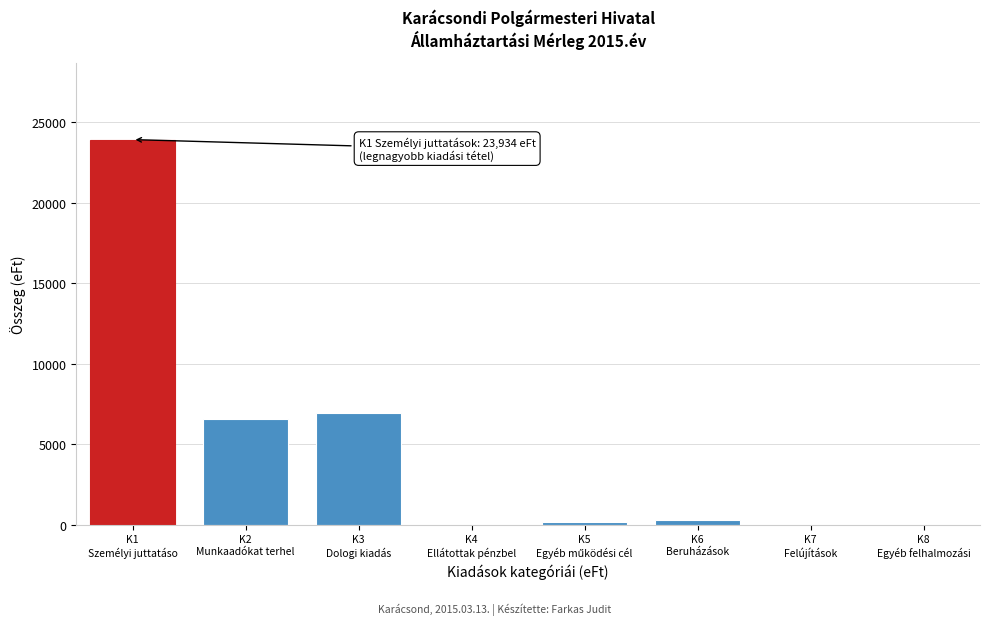

What is the greatest value displayed?

23934